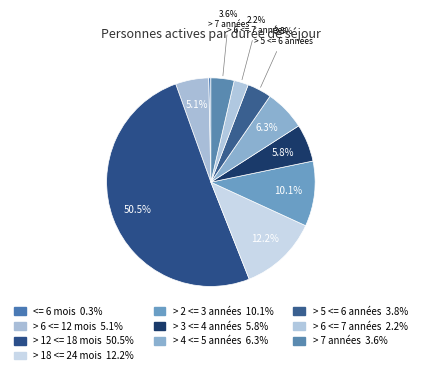

True or false: > 18 <= 24 mois accounts for 1% of the total.

False